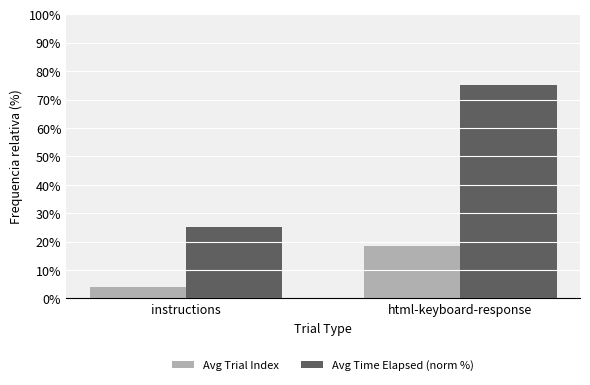

What is the label of the 1st bar from the left?

instructions